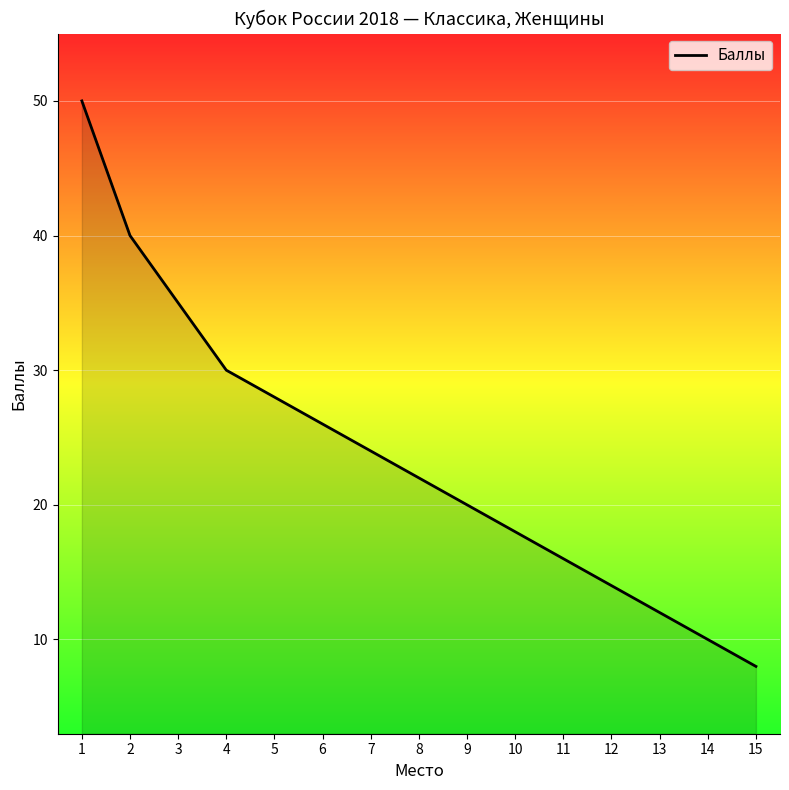

True or false: the data shows 28 at 11.

False